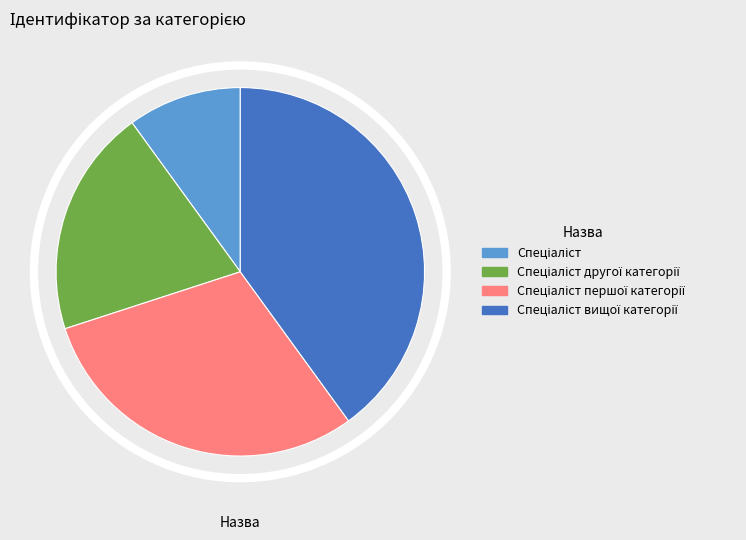

Is there a majority slice in this chart?

No